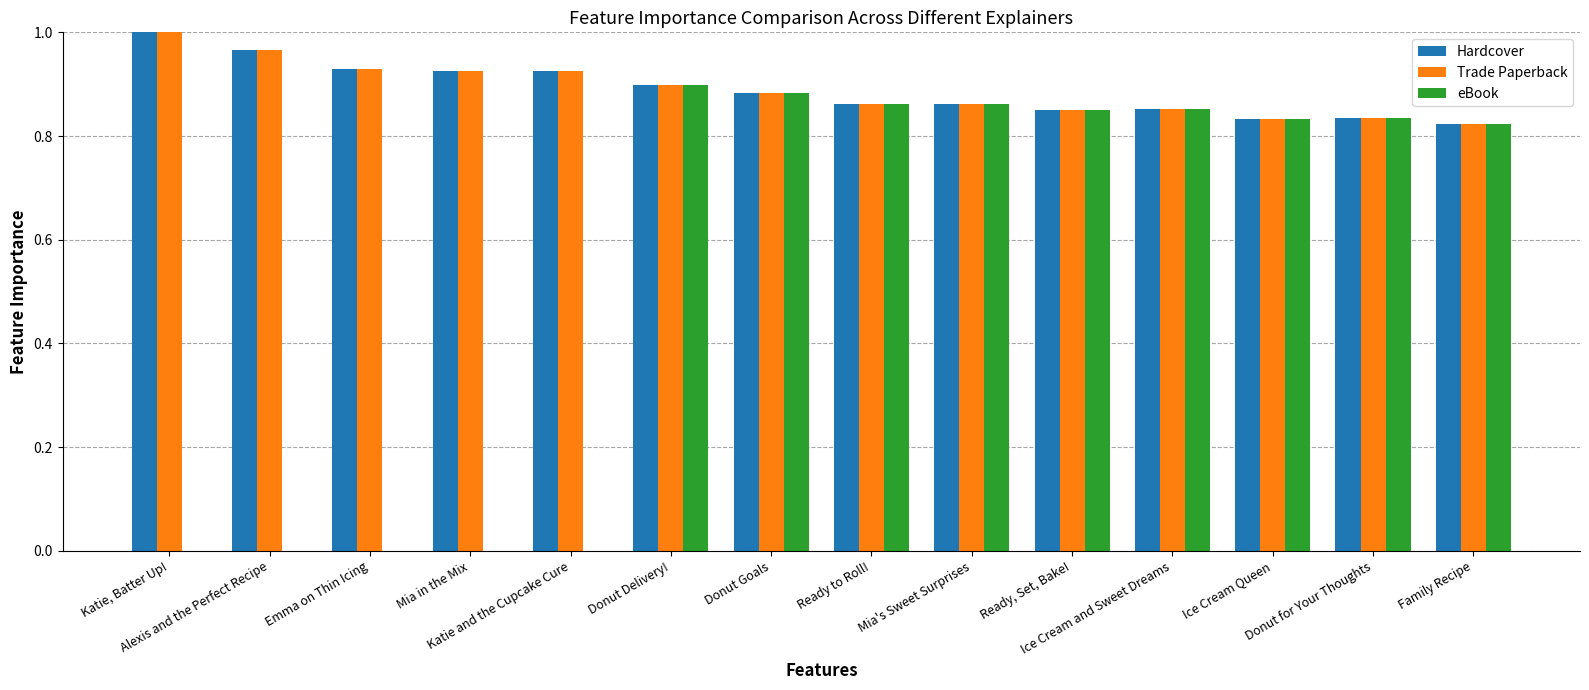

What is the sum of the Hardcover values at Donut for Your Thoughts and Family Recipe?

1.7